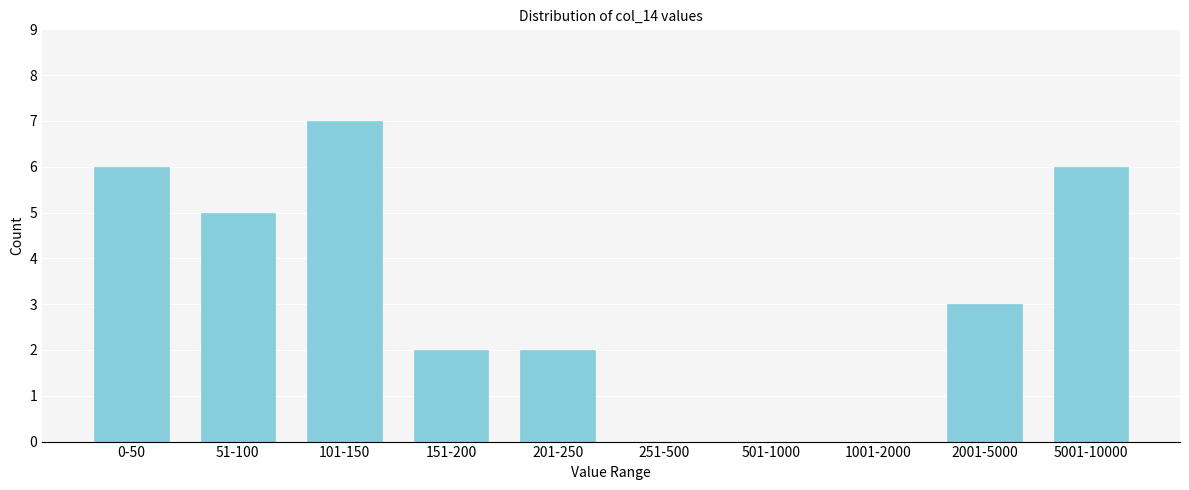

Reading left to right, transcribe all the data shown in this chart.

0-50=6	51-100=5	101-150=7	151-200=2	201-250=2	251-500=0	501-1000=0	1001-2000=0	2001-5000=3	5001-10000=6